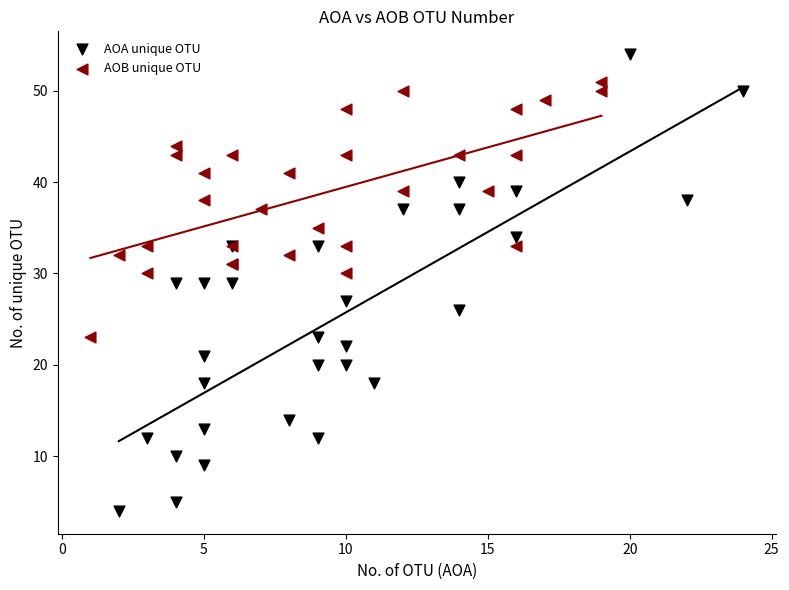

Which series has the widest spread of Y values?

AOA unique OTU